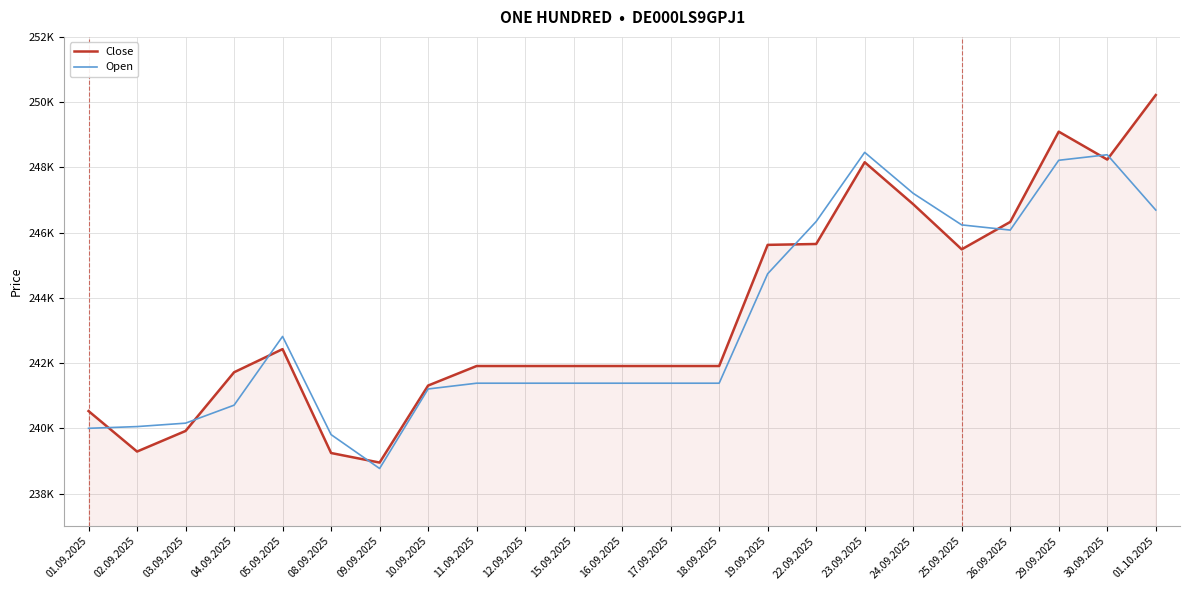

What are all the series names shown in the legend?

Close, Open